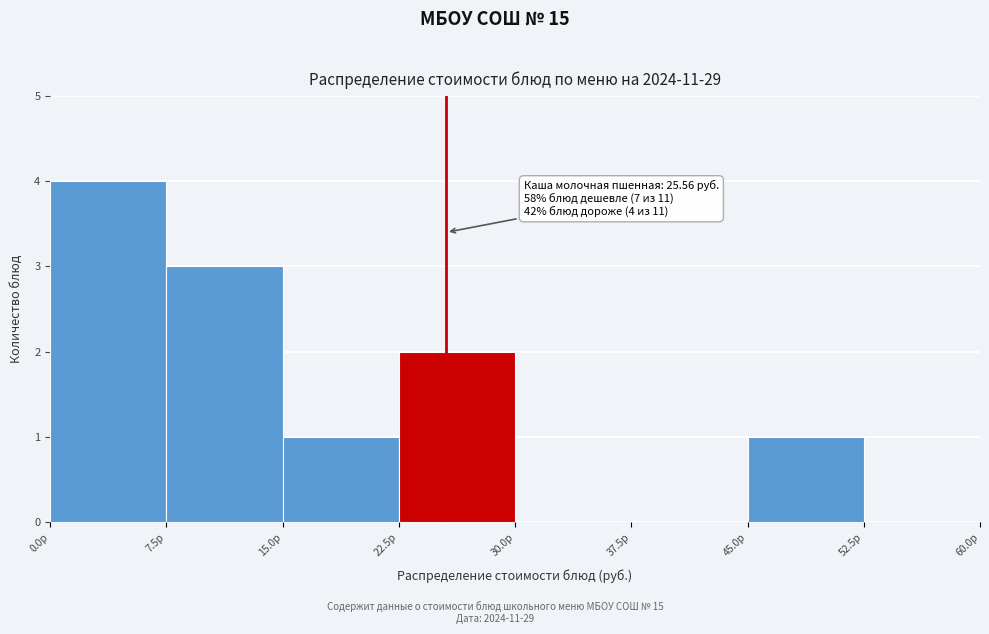

Which range on the x-axis has the tallest bar?

0.0 to 7.5